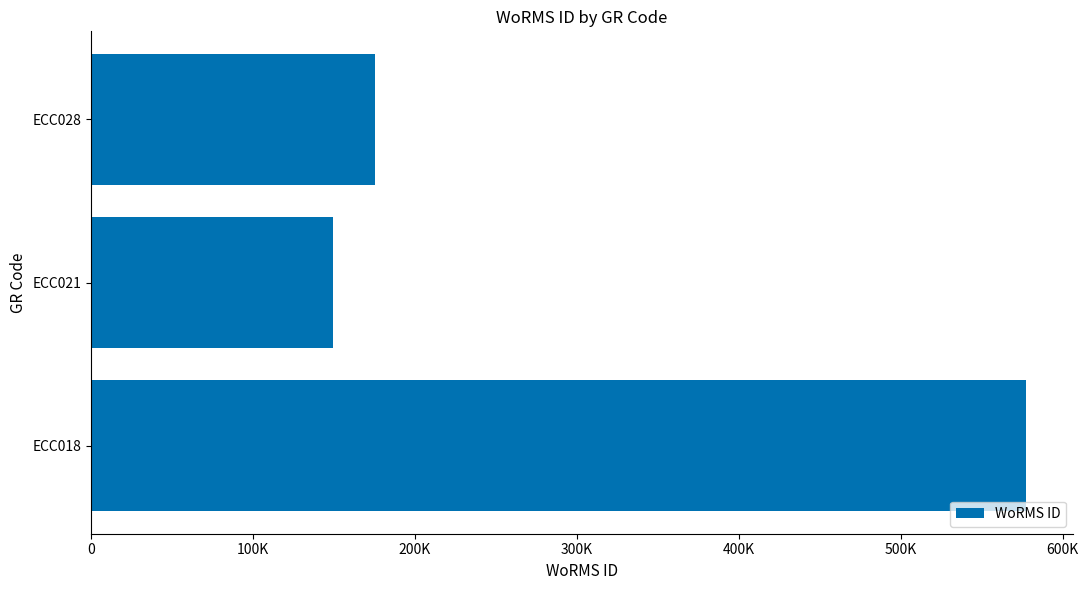

Does the chart contain any negative values?

No